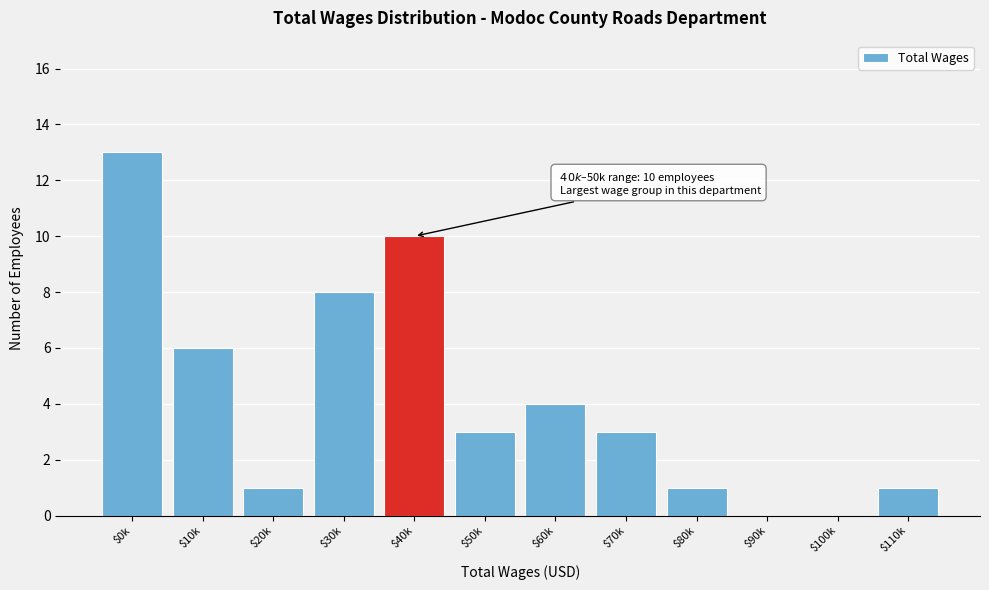

What is the sum of all values?

50